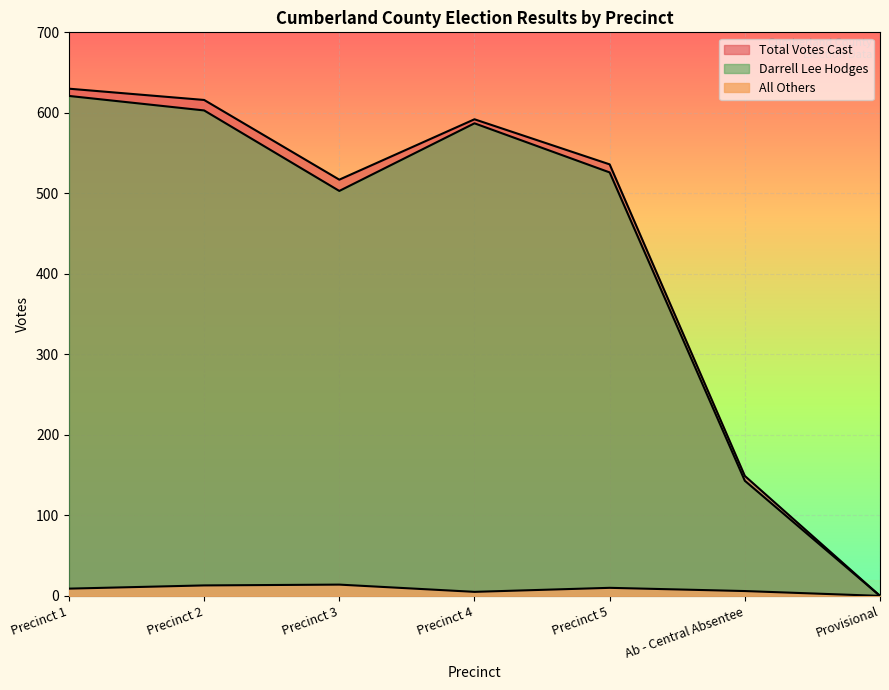

At which label is Total Votes Cast closest to 315?

Ab - Central Absentee